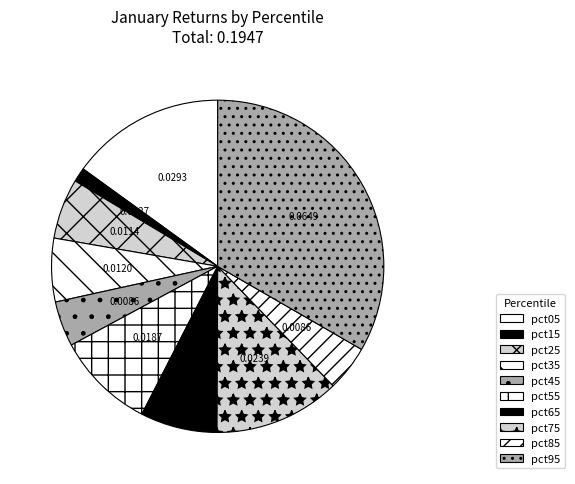

Count the number of slices in the pie.

10